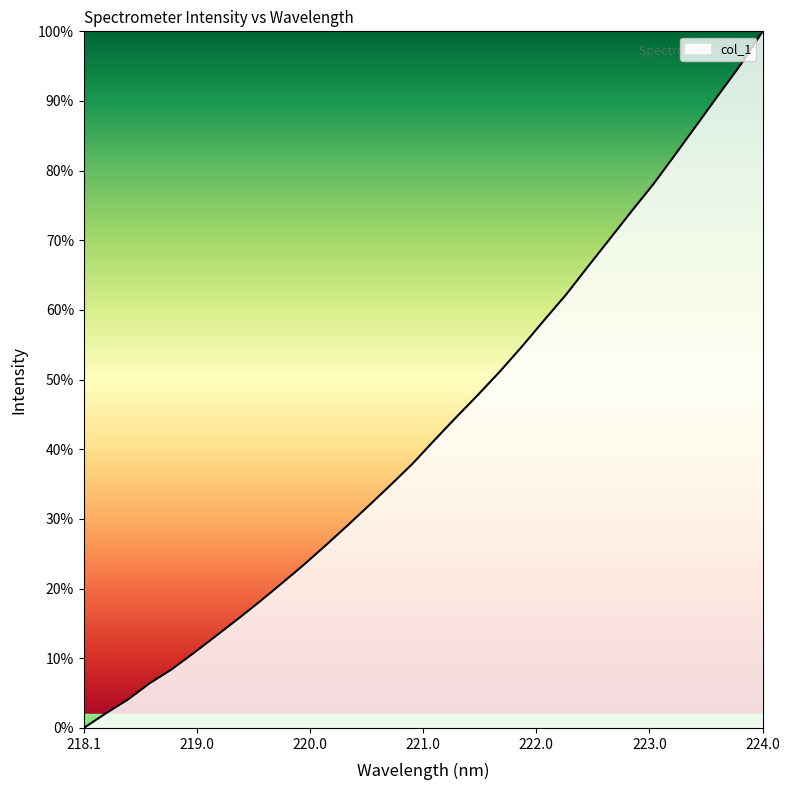

What is the difference between the maximum and minimum values?

100.0